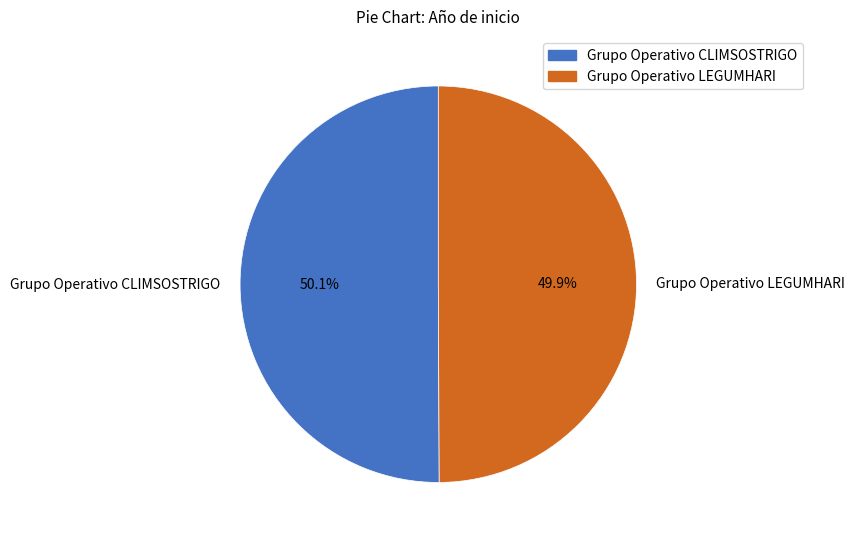

Is there any slice that represents more than half of the pie?

Yes